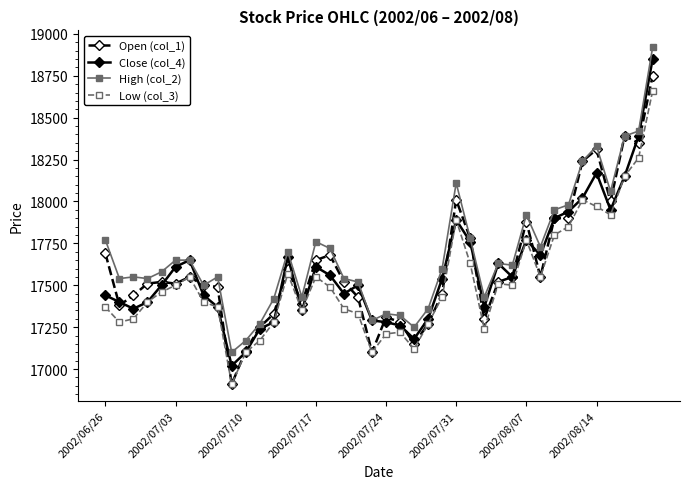

True or false: Low (col_3) and High (col_2) cross at least once.

False